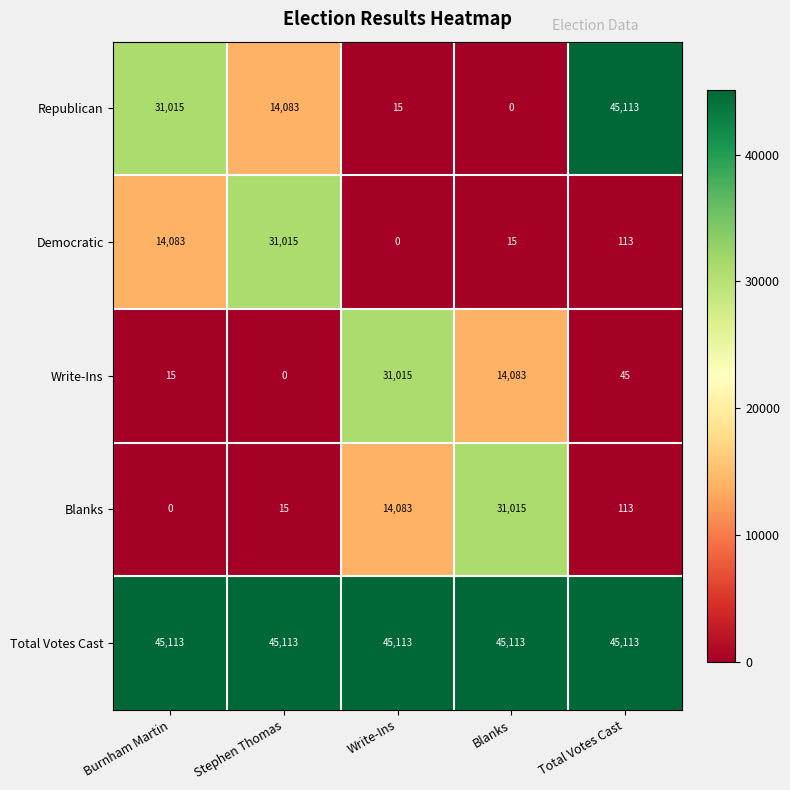

What is the difference between the highest and lowest values at Total Votes Cast?

45068